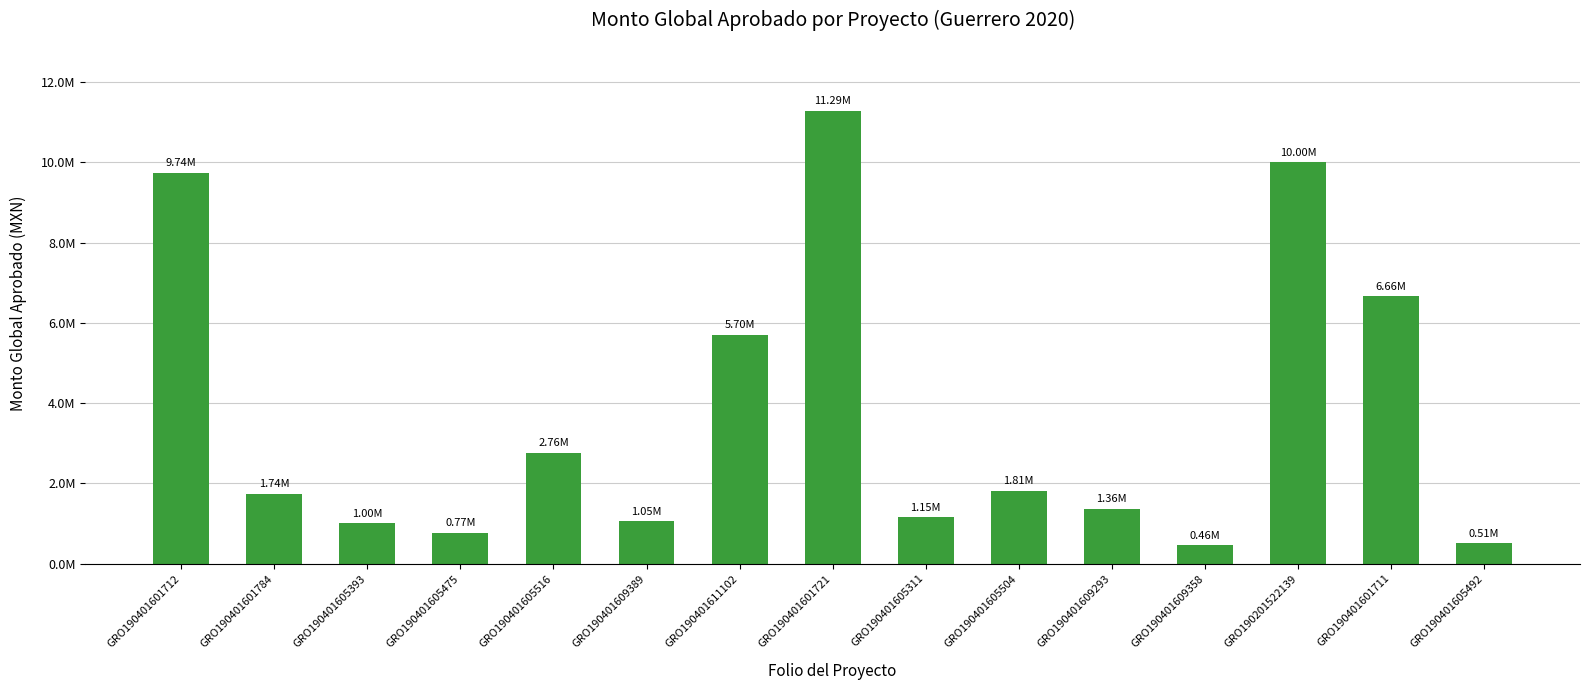

What is the value of the 8th bar from the left?

11287002.9